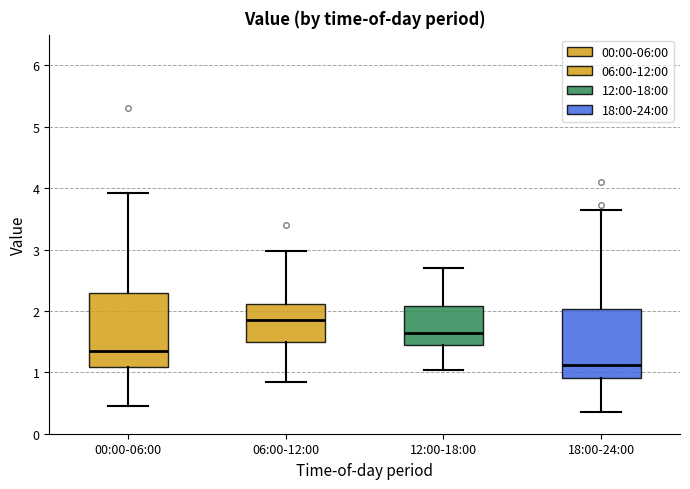

Which box's median line is the highest?

06:00-12:00